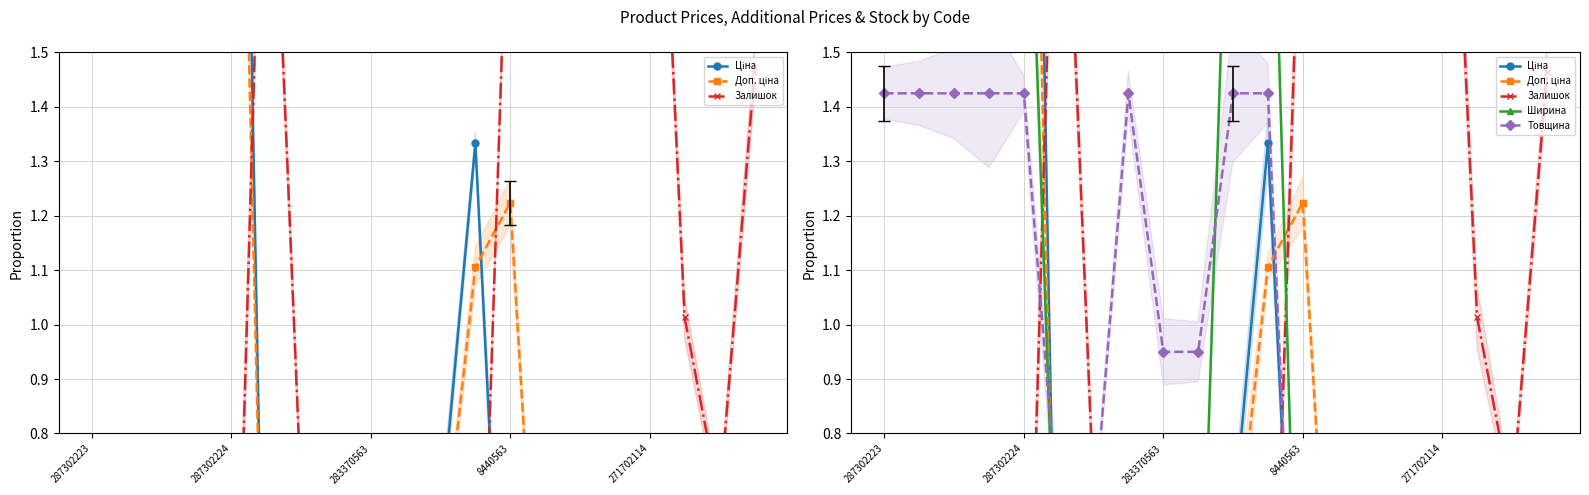

Reading left to right, list all the values displayed in this chart.

Ціна: 3.5	2.9	3.5	3.5	3.5	0.1	0.1	0.1	0.1	0.1	0.6	1.3	0.0	0.1	0.1	0.1	0.1	0.1	0.1	0.1
Доп. ціна: 2.9	2.4	2.9	2.9	2.9	0.2	0.2	0.4	0.7	0.7	0.5	1.1	1.2	0.2	0.2	0.2	0.2	0.2	0.2	0.2
Залишок: 0.0	0.0	0.0	0.0	0.0	2.2	0.7	0.0	0.0	0.0	0.0	0.0	2.0	2.0	2.9	2.5	2.4	1.0	0.7	1.5
Ширина: 2.2	2.2	2.2	2.2	2.2	0.3	0.3	0.2	0.2	0.2	2.2	2.2	0.0	0.3	0.3	0.3	0.3	0.3	0.3	0.3
Товщина: 1.4	1.4	1.4	1.4	1.4	0.6	0.6	1.4	0.9	0.9	1.4	1.4	0.0	0.6	0.6	0.6	0.6	0.6	0.6	0.6